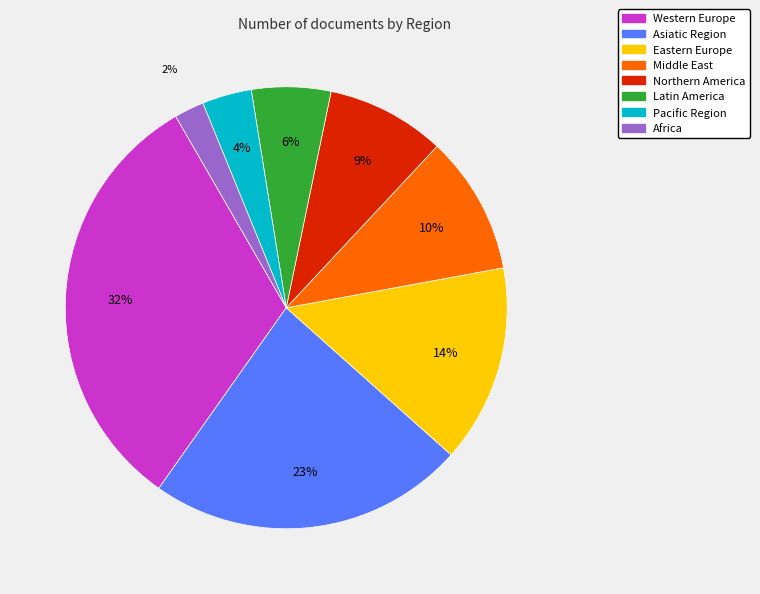

Rank the categories by value from highest to lowest.

Western Europe, Asiatic Region, Eastern Europe, Middle East, Northern America, Latin America, Pacific Region, Africa